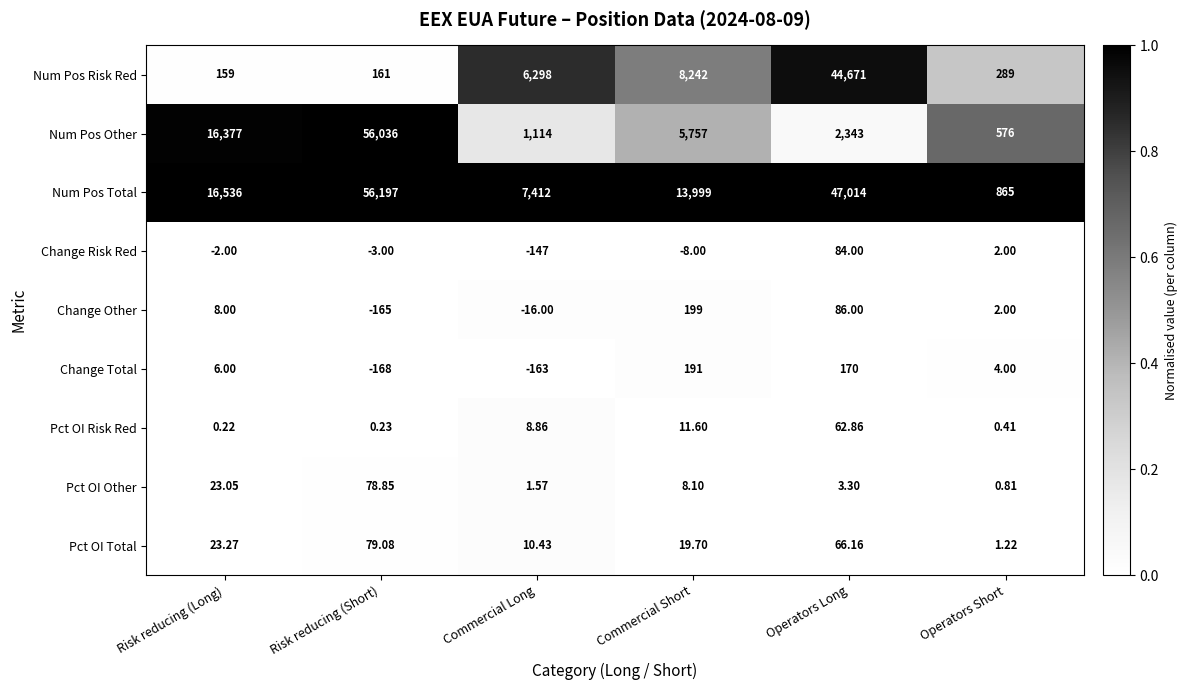

Where is Num Pos Other nearest to the value 28306?

Risk reducing (Long)